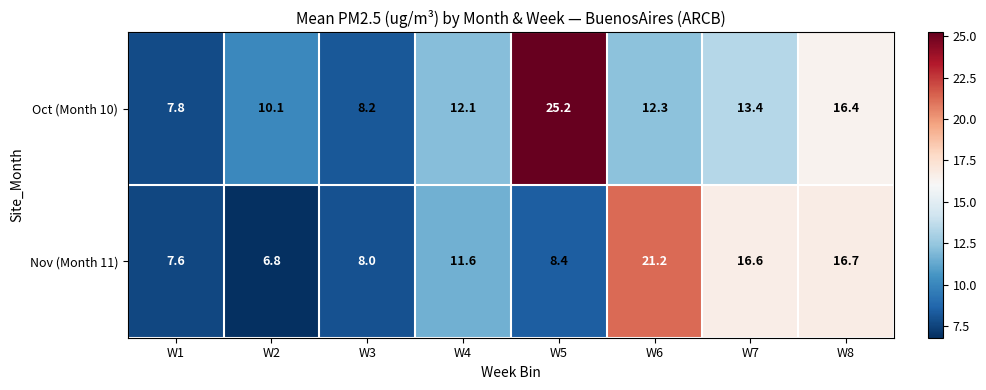

Which series changed the most between W2 and W5?

Oct (Month 10)